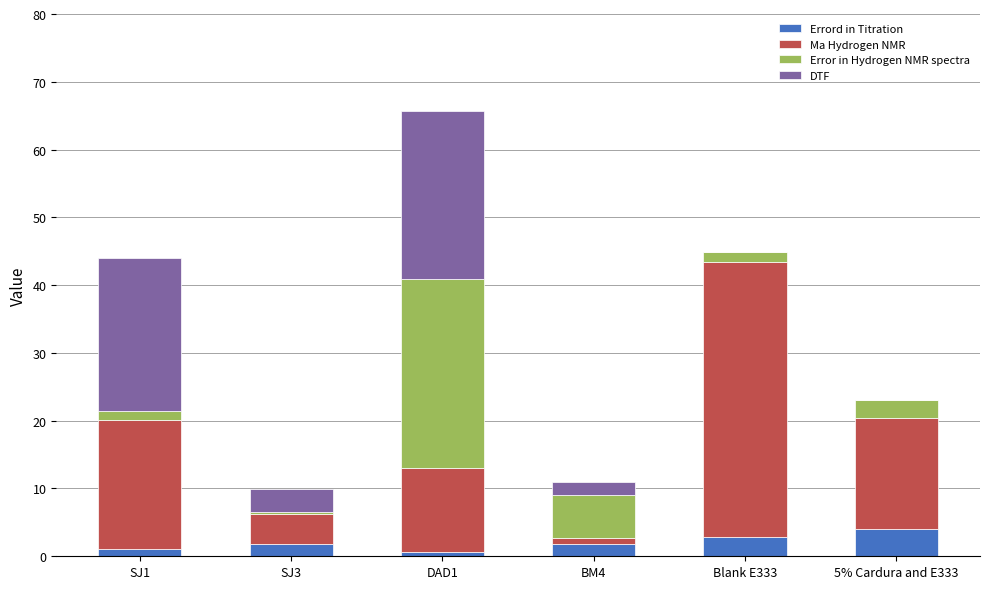

At which category is the sum across all series the highest?

DAD1